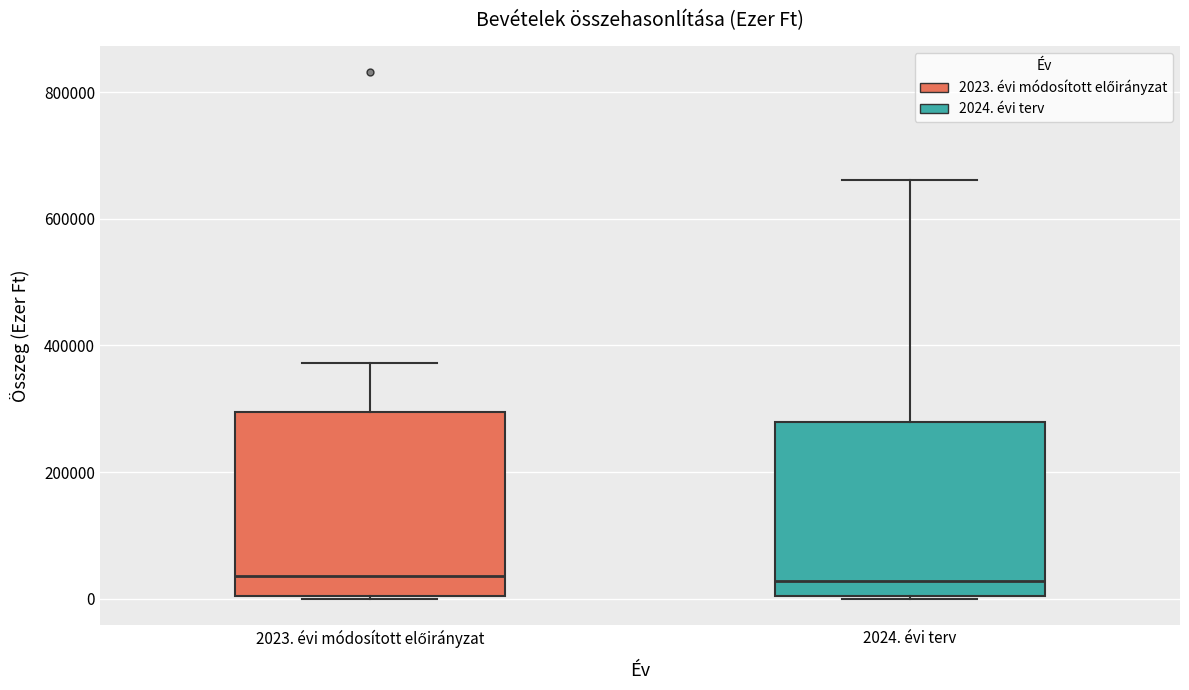

Where does the median line of the box for 2024. évi terv sit on the y-axis? The values are not printed on the chart, so give them approximately, as read against the axis.

20000